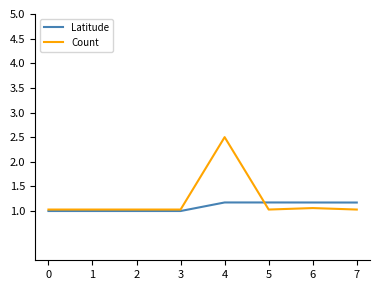

At which category is the sum across all series the highest?

4